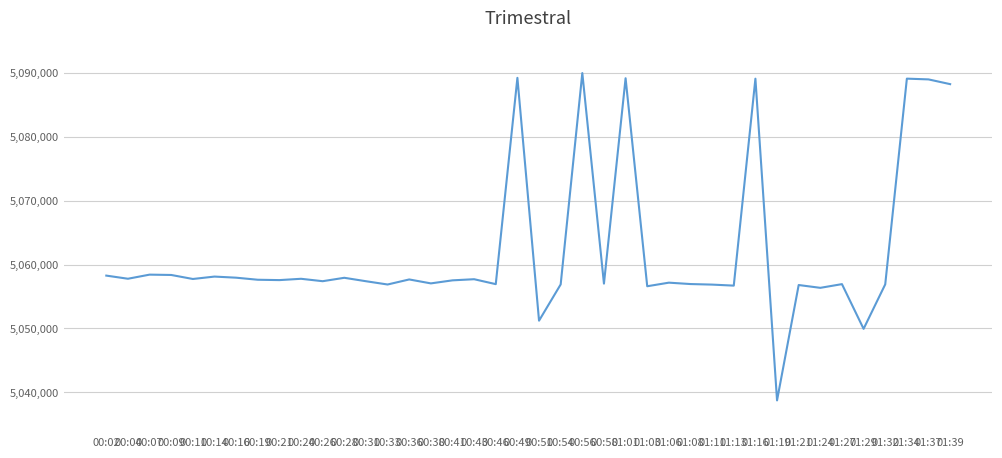

Between 00:04 and 01:37, which is larger?

01:37